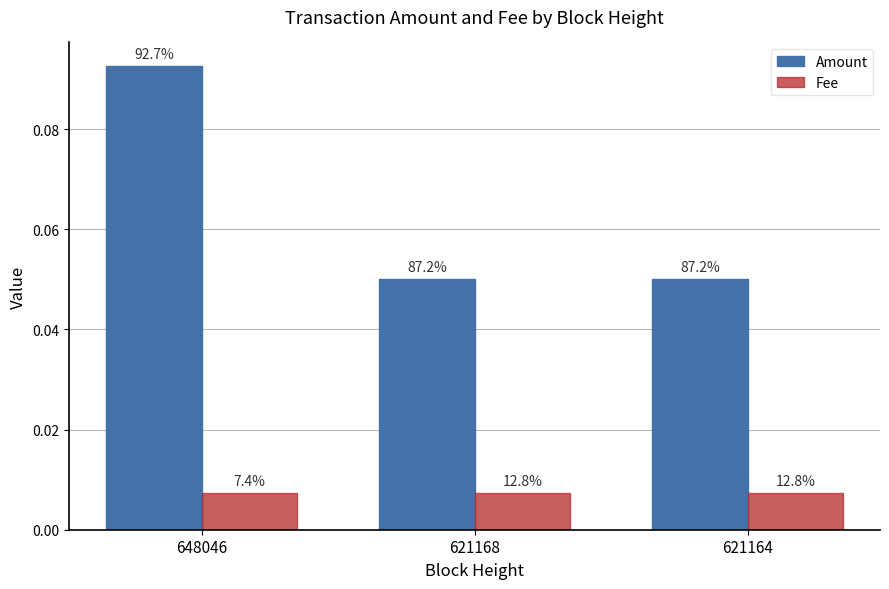

How many groups of bars are there?

3